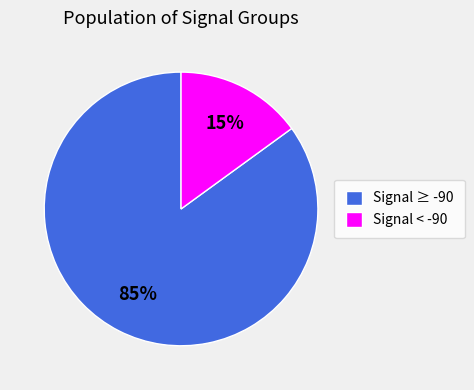

What percentage is the Signal ≥ -90 slice, to the nearest percent?

85%